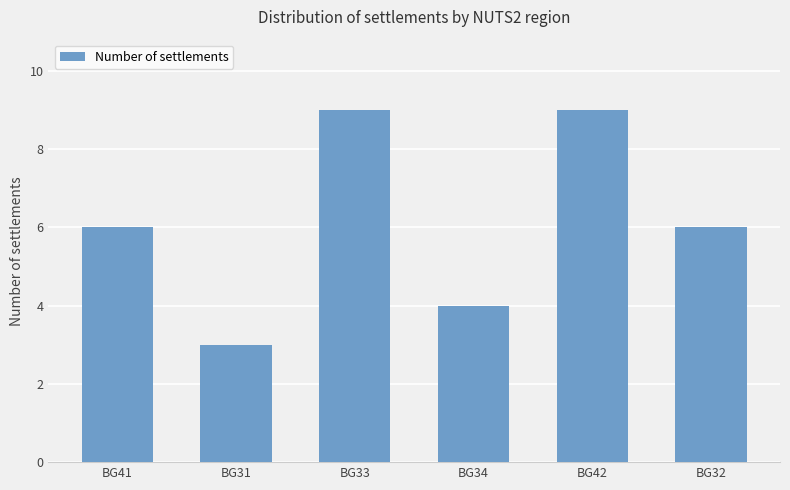

What is the maximum value shown in the chart?

9